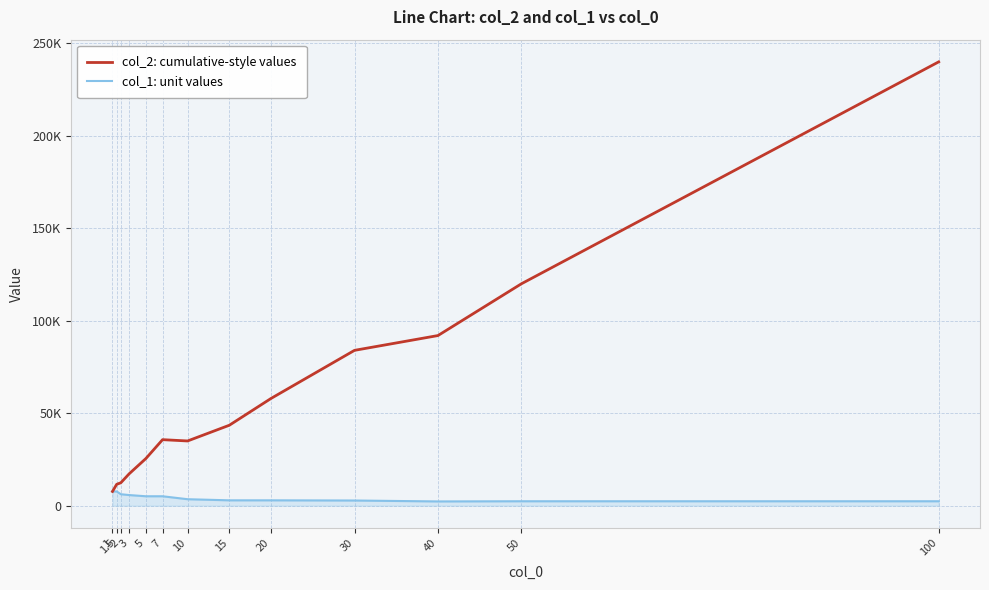

Does the chart have visible grid lines?

Yes